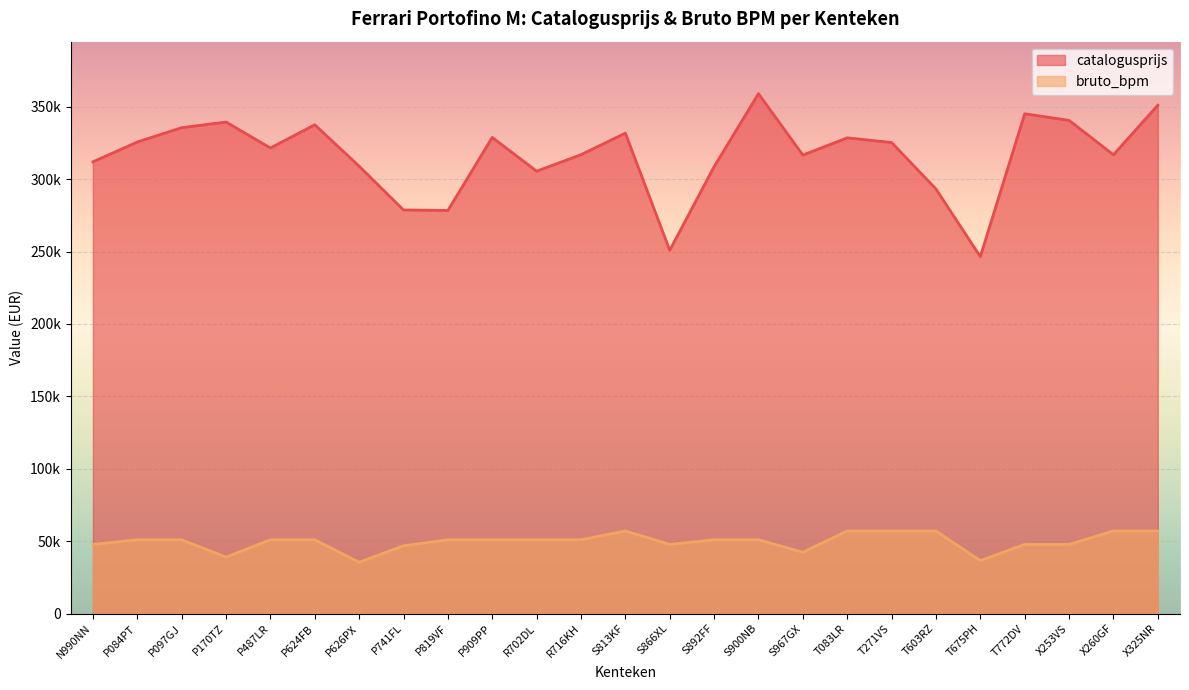

Reading right to left, what are all the values shown in this chart?

catalogusprijs: X325NR=351071	X260GF=316852	X253VS=340605	T772DV=345166	T675PH=246483	T603RZ=293223	T271VS=325323	T083LR=328535	S967GX=316635	S900NB=359057	S892FF=308610	S866XL=250871	S813KF=331786	R716KH=316915	R702DL=305529	P909PP=328808	P819VF=278376	P741FL=278737	P626PX=308963	P624FB=337579	P487LR=321538	P170TZ=339473	P097GJ=335562	P084PT=325652	N990NN=311988
bruto_bpm: X325NR=57010	X260GF=57010	X253VS=47726	T772DV=47726	T675PH=36573	T603RZ=57010	T271VS=57010	T083LR=57010	S967GX=42322	S900NB=50909	S892FF=50909	S866XL=47726	S813KF=57010	R716KH=50909	R702DL=50909	P909PP=50909	P819VF=50909	P741FL=46769	P626PX=35396	P624FB=50909	P487LR=50909	P170TZ=38935	P097GJ=50909	P084PT=50909	N990NN=47726